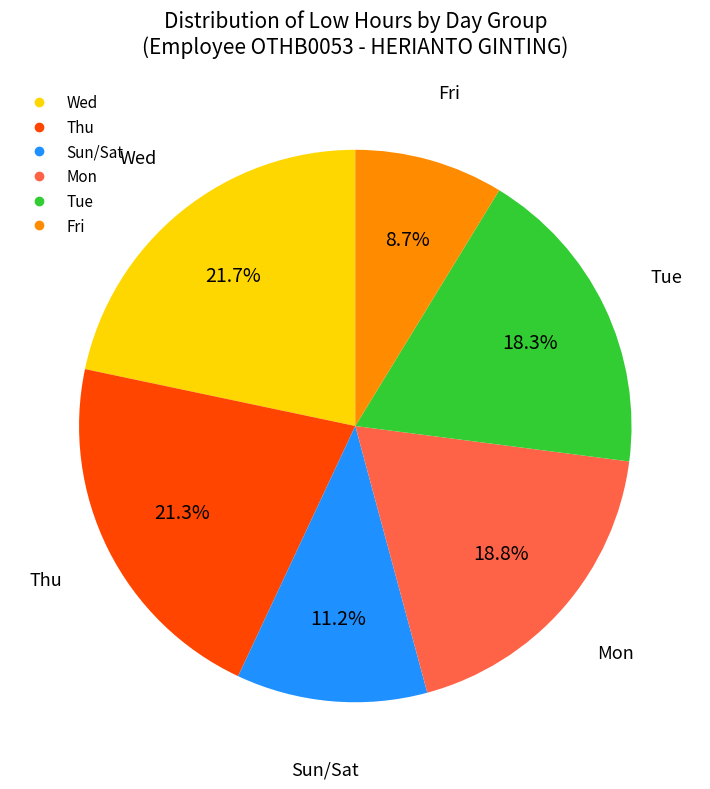

Is there any slice that represents more than half of the pie?

No